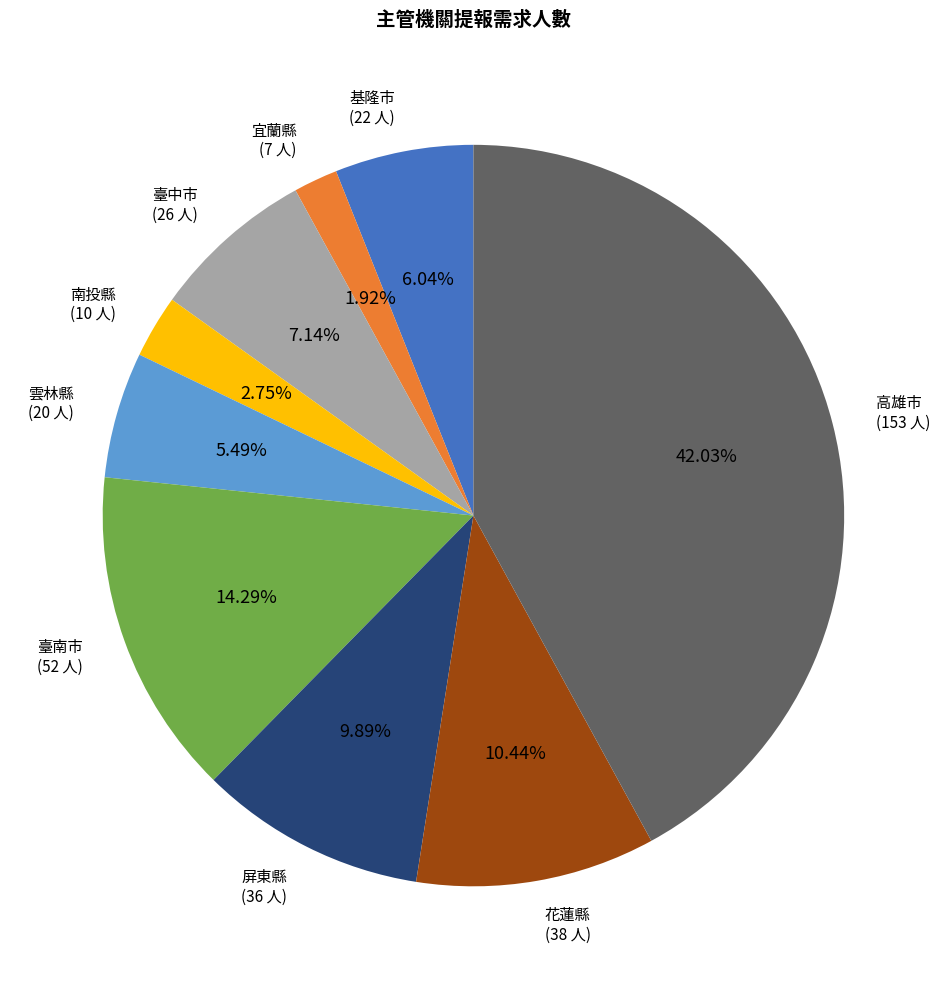

Is there a majority slice in this chart?

No